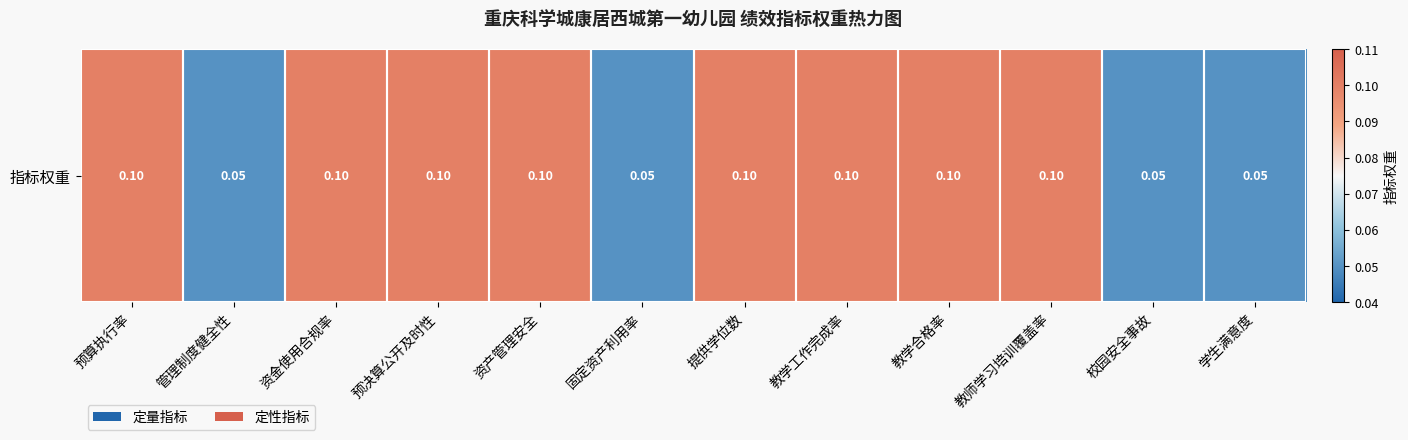

What value does the data have at 预算执行率?

0.1